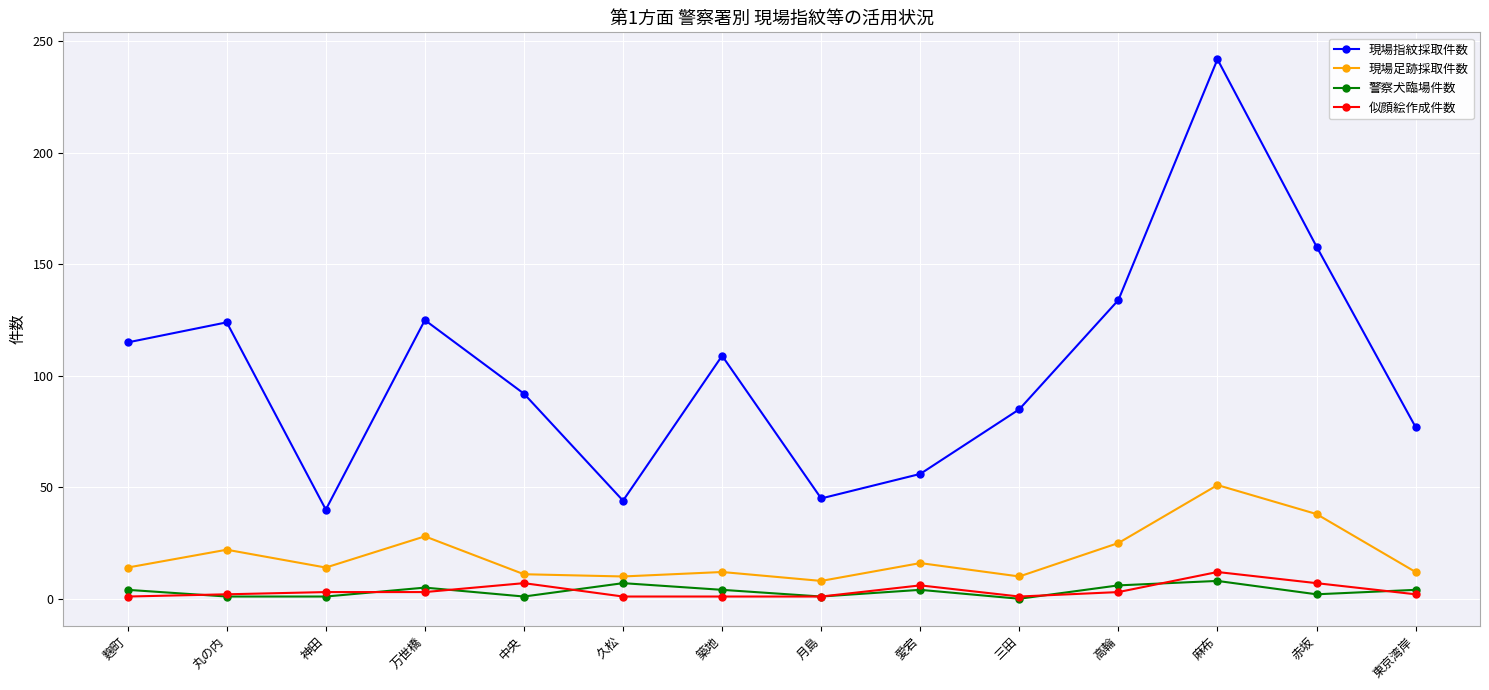

At which label is 現場指紋採取件数 closest to 141?

高輪